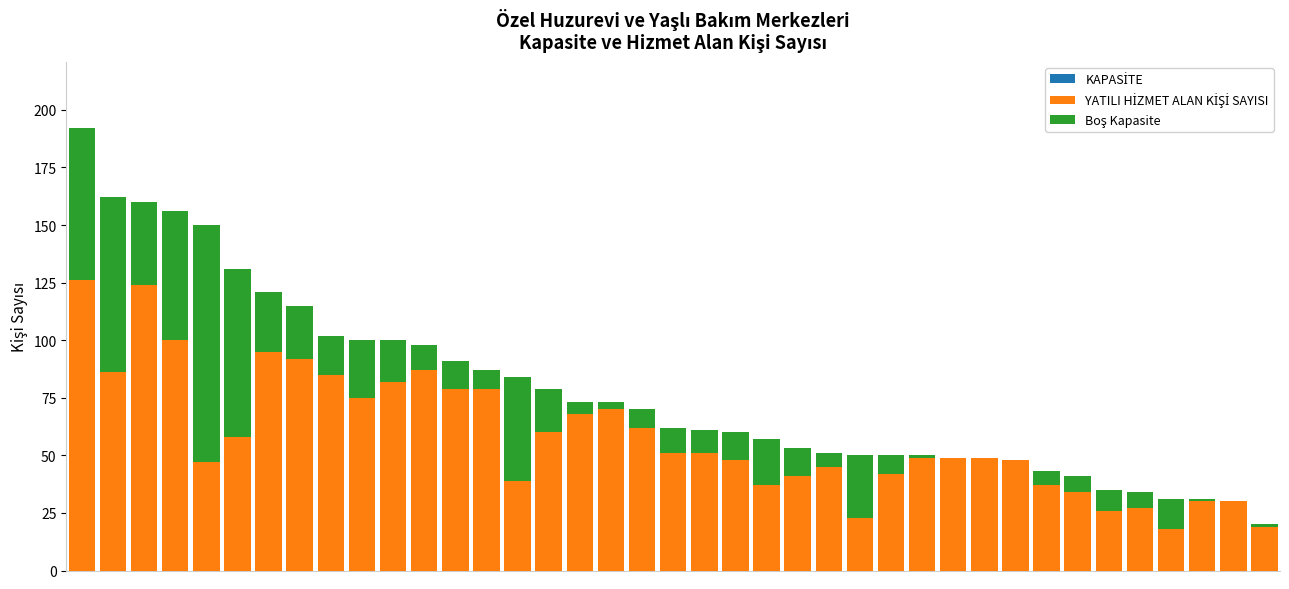

What is the average value of the KAPASİTE series?

78